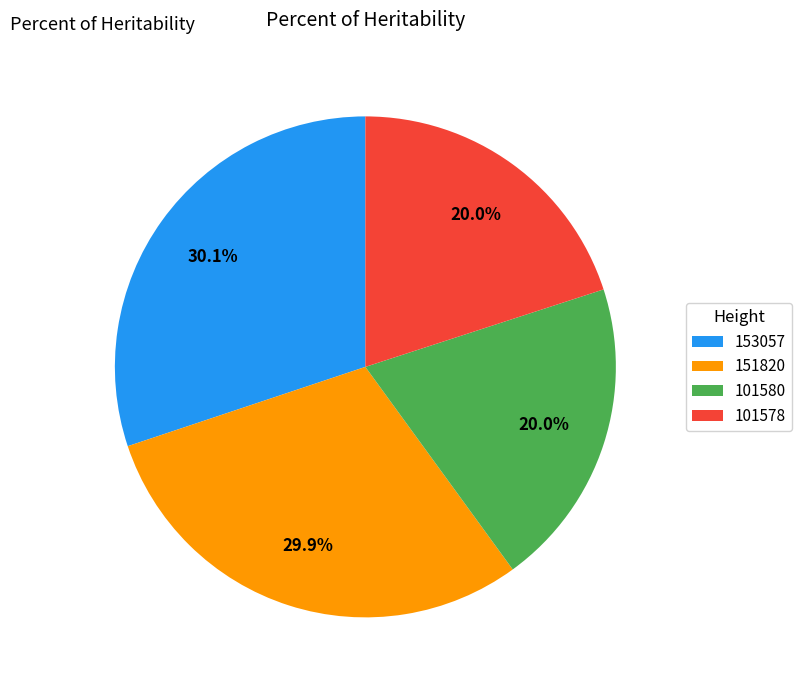

To the nearest percent, what is the average slice percentage?

25%